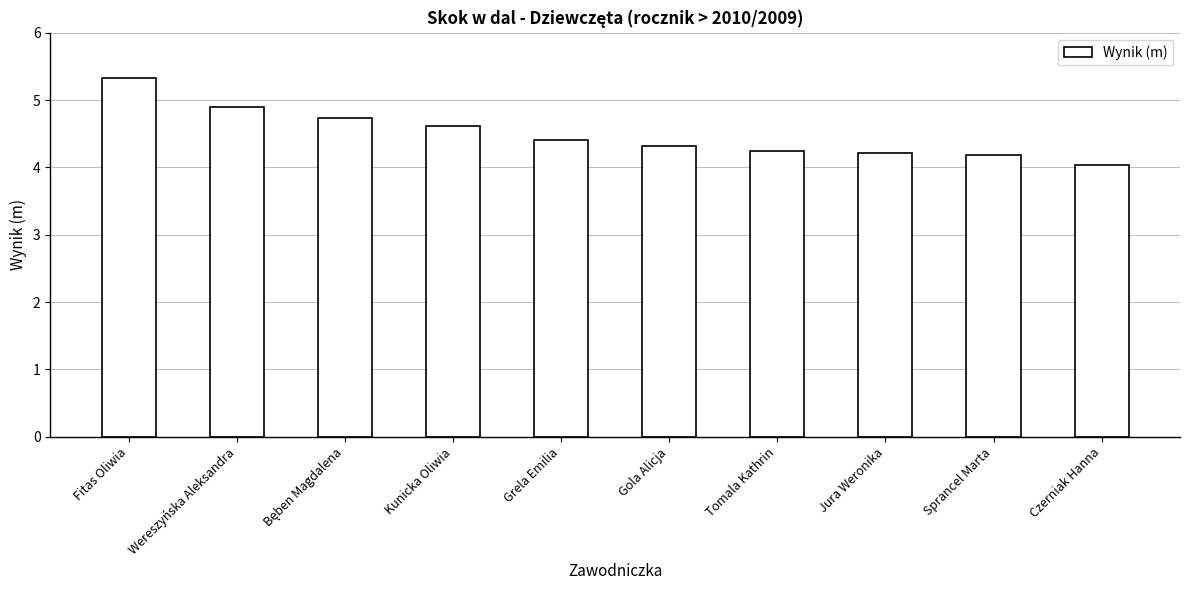

What is the change in value from Grela Emilia to Jura Weronika?

-0.2